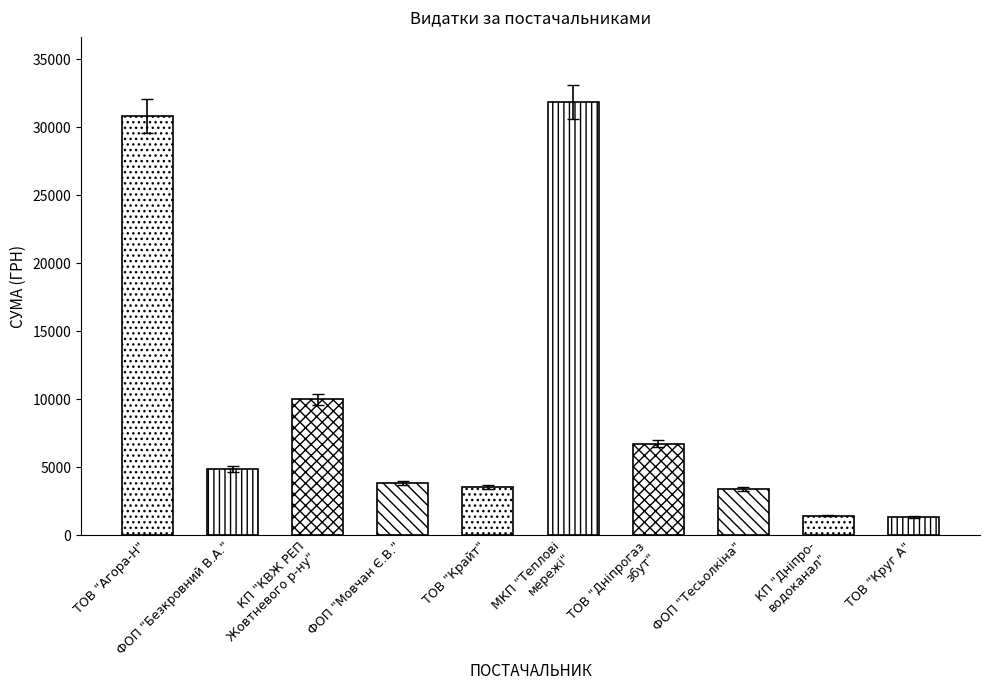

What is the sum of all values?

97853.4